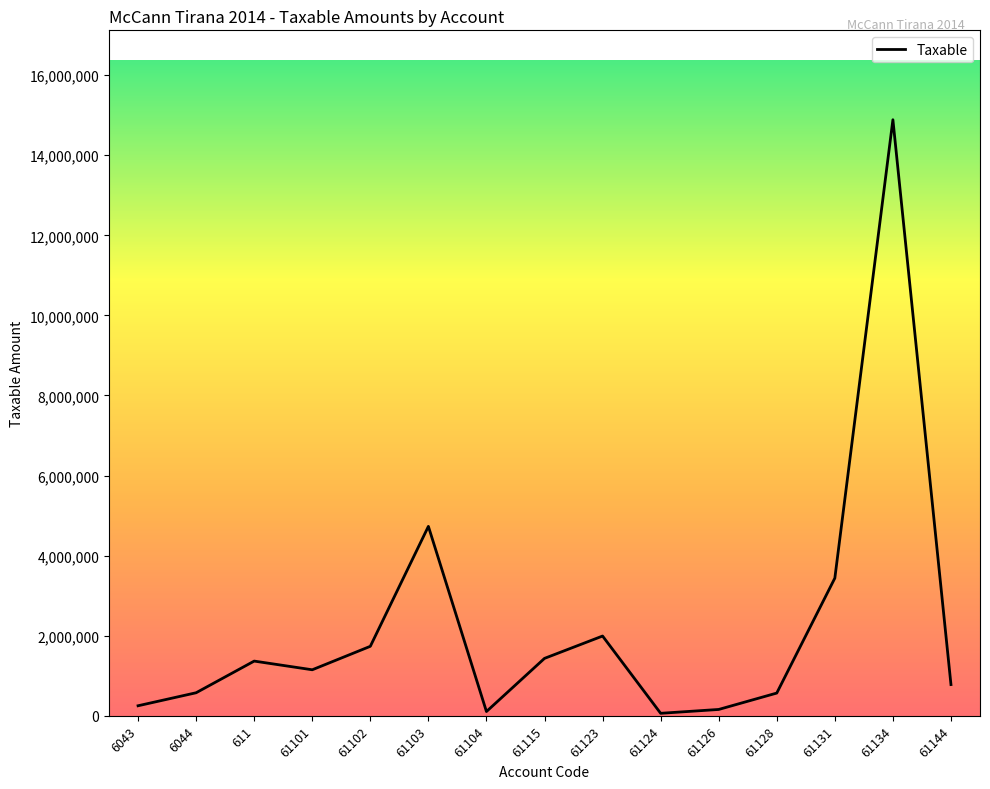

Count the number of categories in the chart.

15